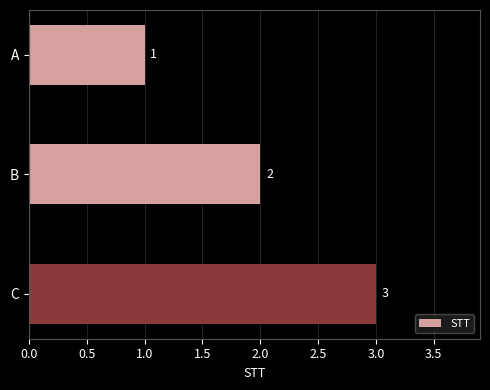

Is it true that the value at A is 0?

False